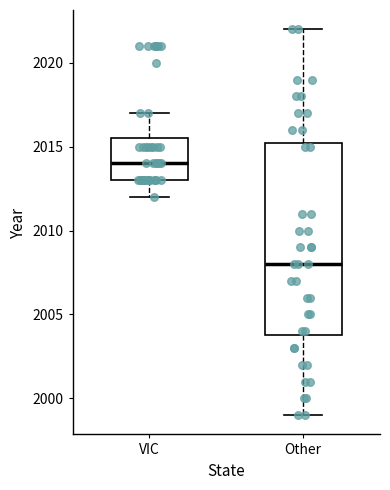

Reading left to right, read every box against the y-axis: the position of its median line, the range the box covers, and the ends of its whiskers. The values are not printed on the chart, so give them approximately, as read against the axis.

VIC: median 2014.0, box 2013.0 to 2015.5, whiskers 2012.0 to 2017.0
Other: median 2008.0, box 2004.0 to 2015.5, whiskers 1999.0 to 2022.0